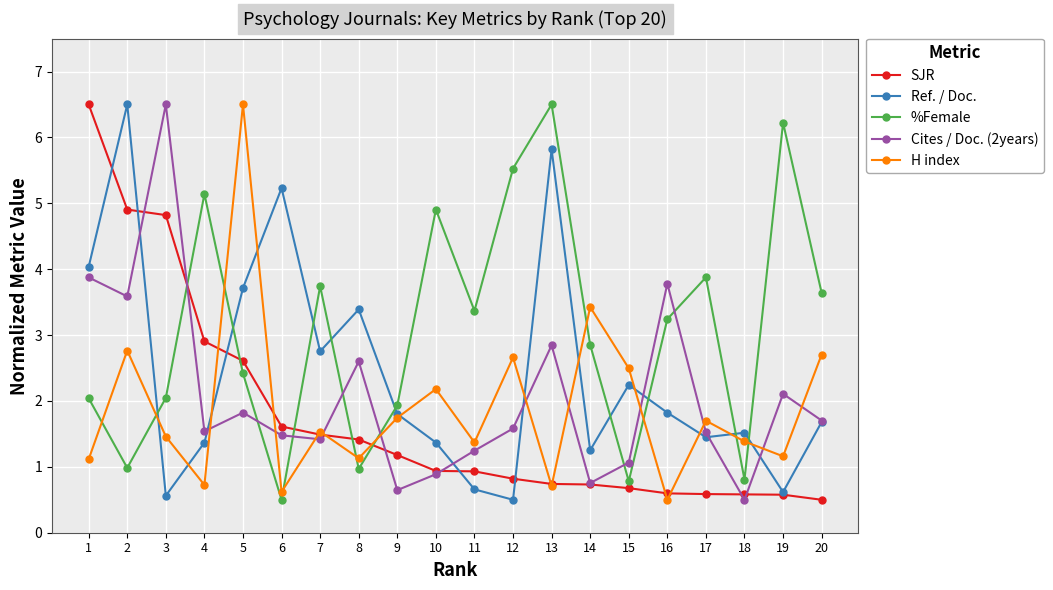

Is it true that Cites / Doc. (2years) equals 3.6 at 2?

True